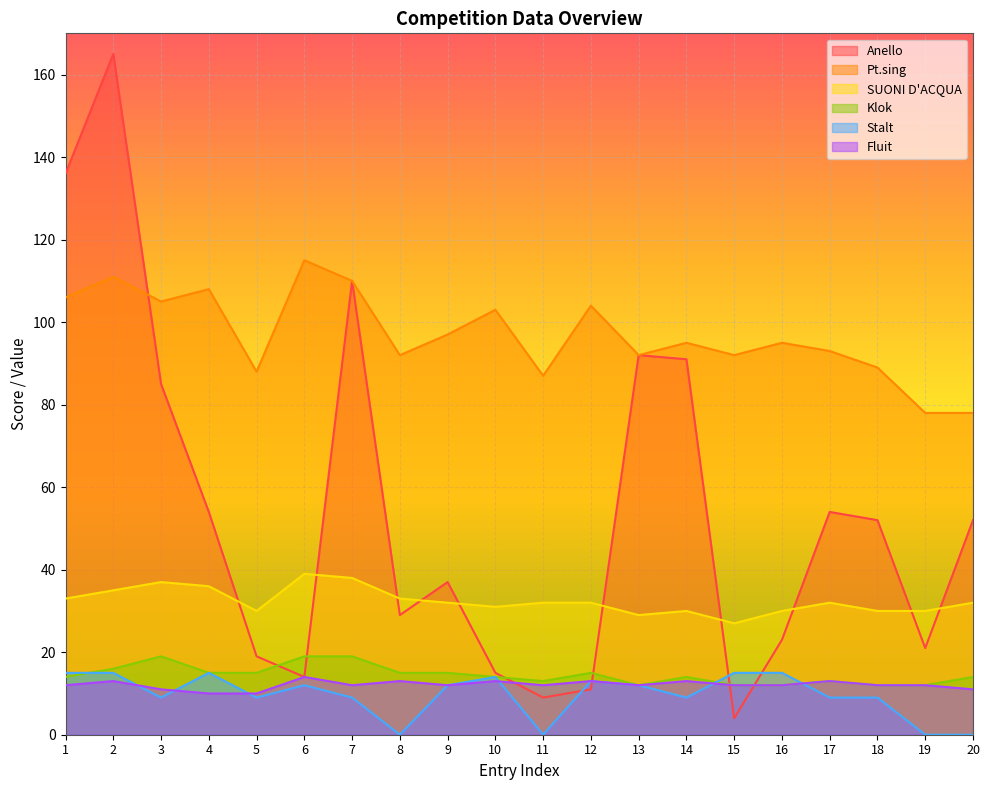

List the series in order of their peak value, highest first.

Anello, Pt.sing, SUONI D'ACQUA, Klok, Stalt, Fluit